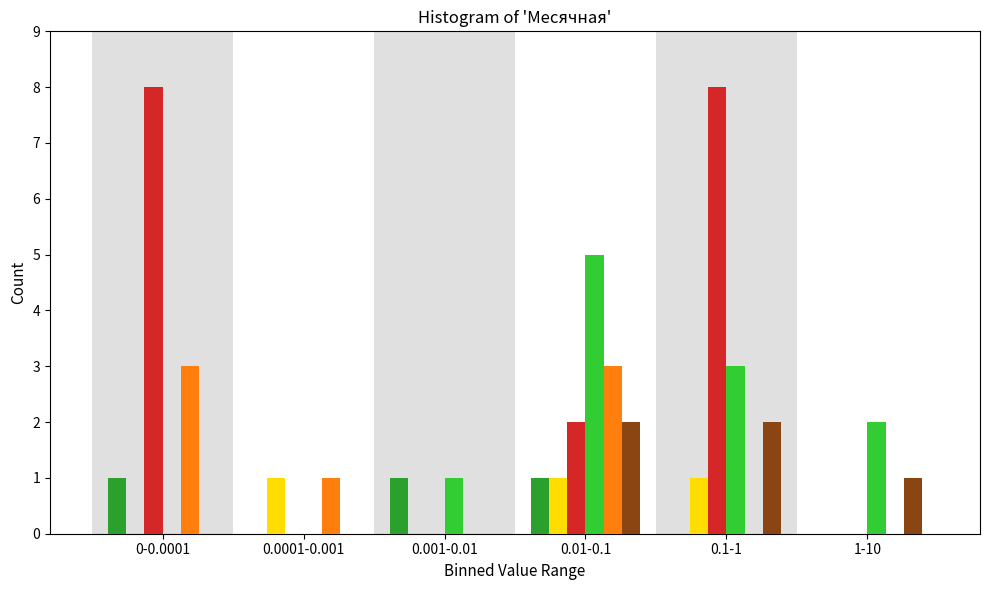

What is the greatest value displayed?

8